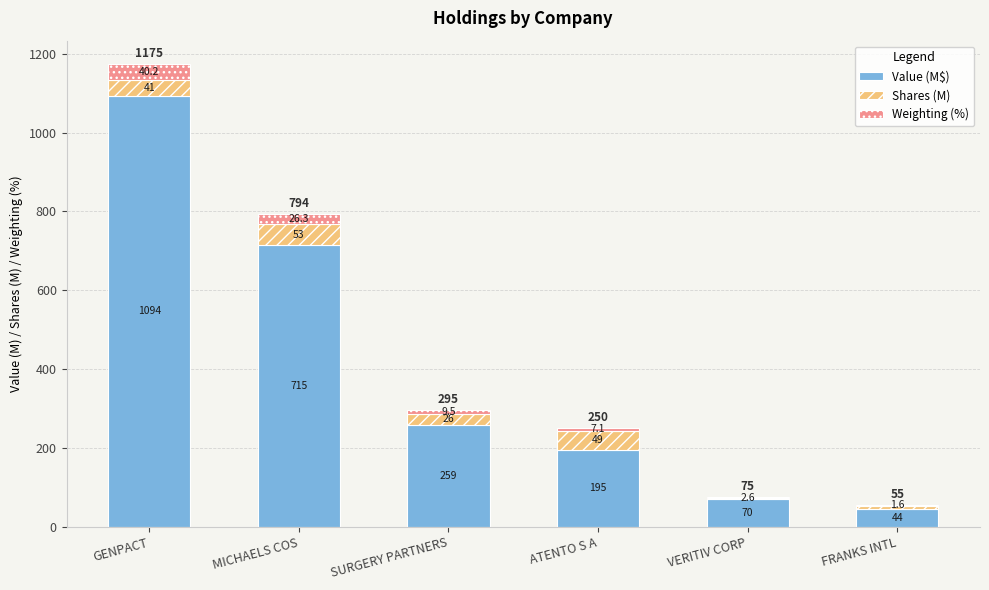

How many categories are shown in the chart?

6